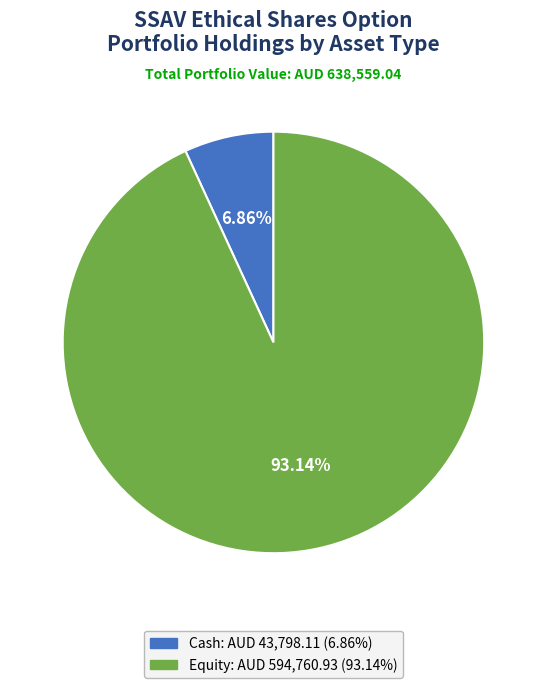

How many segments does this pie chart have?

2